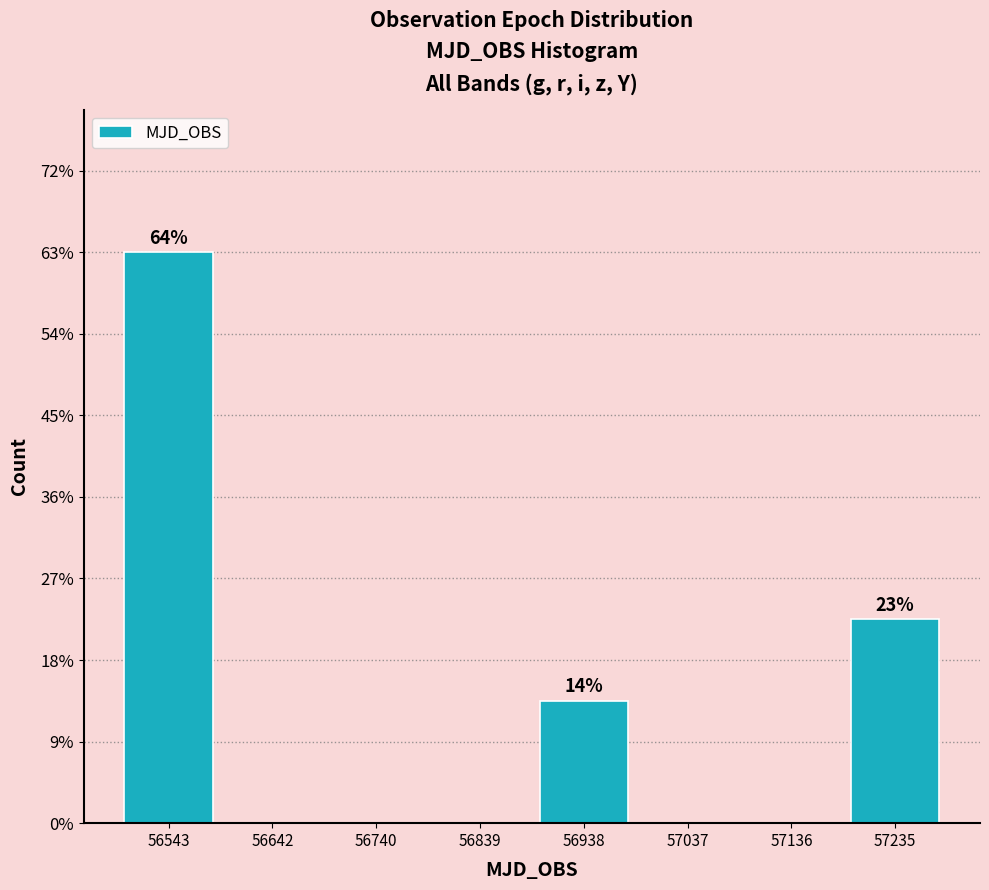

Are the bars horizontal?

No